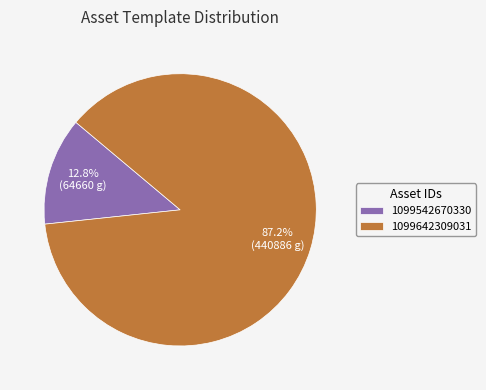

To the nearest percent, what percentage of the pie is 1099542670330?

13%